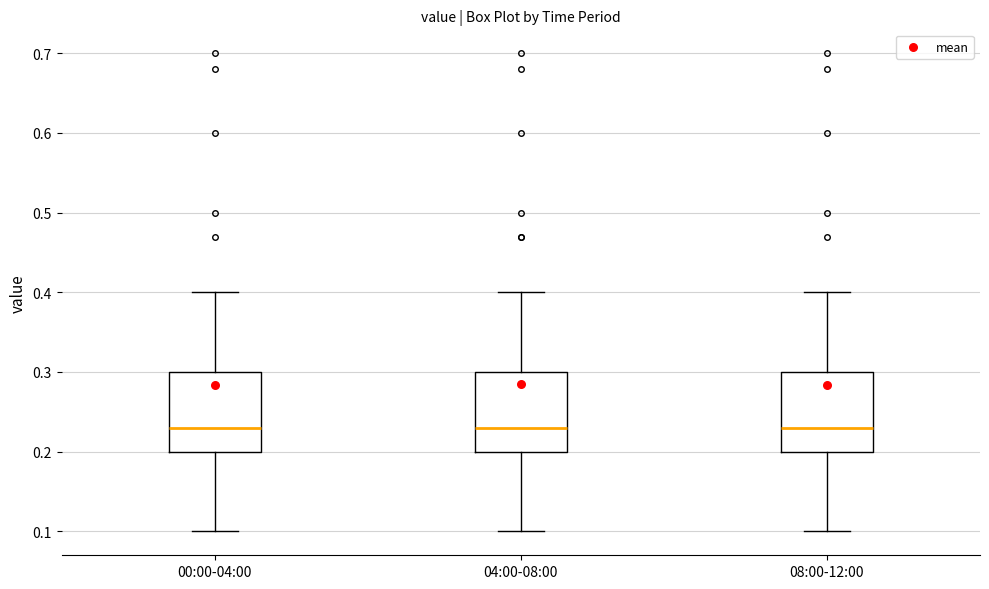

Where does the lower whisker of the box for 04:00-08:00 end on the y-axis? The values are not printed on the chart, so give them approximately, as read against the axis.

0.10